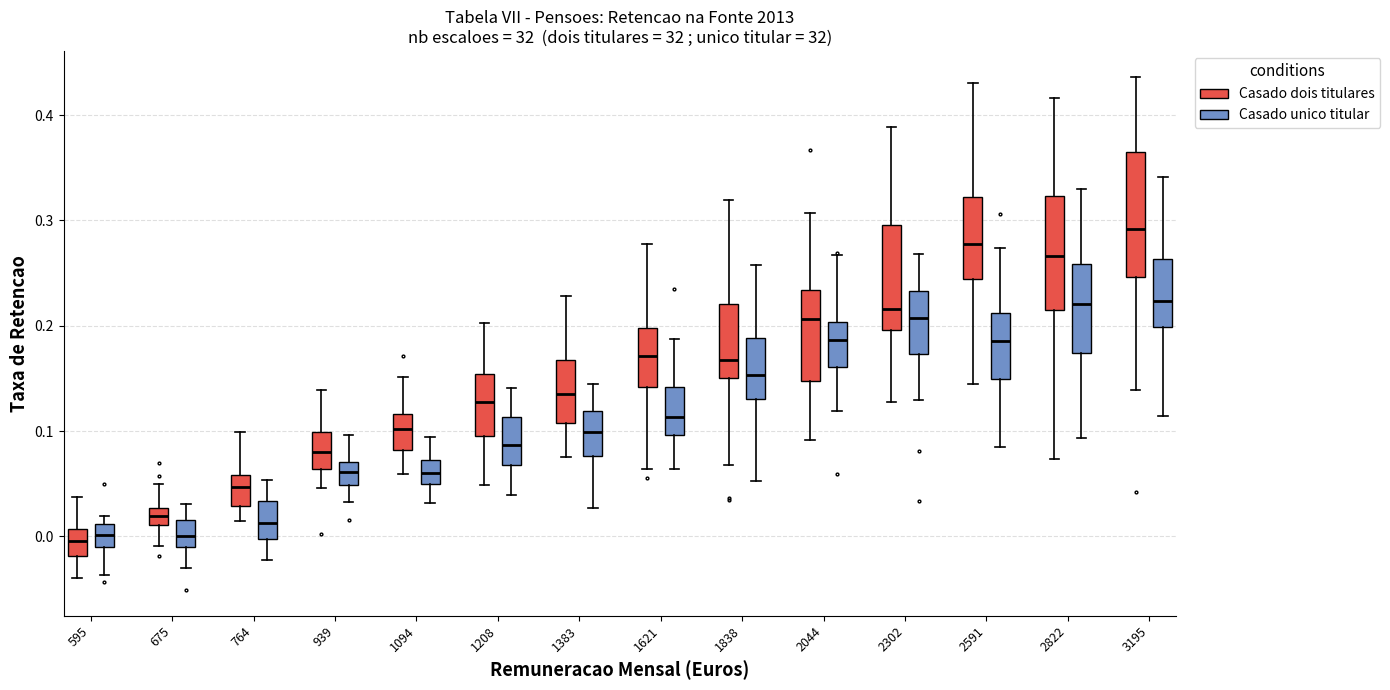

Reading left to right, read every box against the y-axis: the position of its median line, the range the box covers, and the ends of its whiskers. The values are not printed on the chart, so give them approximately, as read against the axis.

595 (Casado dois titulares): median 0.00, box -0.02 to 0.01, whiskers -0.04 to 0.04
595 (Casado unico titular): median 0.00, box -0.01 to 0.01, whiskers -0.04 to 0.02
675 (Casado dois titulares): median 0.02, box 0.01 to 0.03, whiskers -0.01 to 0.05
675 (Casado unico titular): median 0.00, box -0.01 to 0.02, whiskers -0.03 to 0.03
764 (Casado dois titulares): median 0.05, box 0.03 to 0.06, whiskers 0.01 to 0.10
764 (Casado unico titular): median 0.01, box 0.00 to 0.03, whiskers -0.02 to 0.05
939 (Casado dois titulares): median 0.08, box 0.06 to 0.10, whiskers 0.05 to 0.14
939 (Casado unico titular): median 0.06, box 0.05 to 0.07, whiskers 0.03 to 0.10
1094 (Casado dois titulares): median 0.10, box 0.08 to 0.12, whiskers 0.06 to 0.15
1094 (Casado unico titular): median 0.06, box 0.05 to 0.07, whiskers 0.03 to 0.09
1208 (Casado dois titulares): median 0.13, box 0.09 to 0.15, whiskers 0.05 to 0.20
1208 (Casado unico titular): median 0.09, box 0.07 to 0.11, whiskers 0.04 to 0.14
1383 (Casado dois titulares): median 0.14, box 0.11 to 0.17, whiskers 0.08 to 0.23
1383 (Casado unico titular): median 0.10, box 0.08 to 0.12, whiskers 0.03 to 0.14
1621 (Casado dois titulares): median 0.17, box 0.14 to 0.20, whiskers 0.06 to 0.28
1621 (Casado unico titular): median 0.11, box 0.10 to 0.14, whiskers 0.06 to 0.19
1838 (Casado dois titulares): median 0.17, box 0.15 to 0.22, whiskers 0.07 to 0.32
1838 (Casado unico titular): median 0.15, box 0.13 to 0.19, whiskers 0.05 to 0.26
2044 (Casado dois titulares): median 0.21, box 0.15 to 0.23, whiskers 0.09 to 0.31
2044 (Casado unico titular): median 0.19, box 0.16 to 0.20, whiskers 0.12 to 0.27
2302 (Casado dois titulares): median 0.22, box 0.20 to 0.30, whiskers 0.13 to 0.39
2302 (Casado unico titular): median 0.21, box 0.17 to 0.23, whiskers 0.13 to 0.27
2591 (Casado dois titulares): median 0.28, box 0.24 to 0.32, whiskers 0.15 to 0.43
2591 (Casado unico titular): median 0.19, box 0.15 to 0.21, whiskers 0.09 to 0.27
2822 (Casado dois titulares): median 0.27, box 0.22 to 0.32, whiskers 0.07 to 0.42
2822 (Casado unico titular): median 0.22, box 0.17 to 0.26, whiskers 0.09 to 0.33
3195 (Casado dois titulares): median 0.29, box 0.25 to 0.36, whiskers 0.14 to 0.44
3195 (Casado unico titular): median 0.22, box 0.20 to 0.26, whiskers 0.11 to 0.34